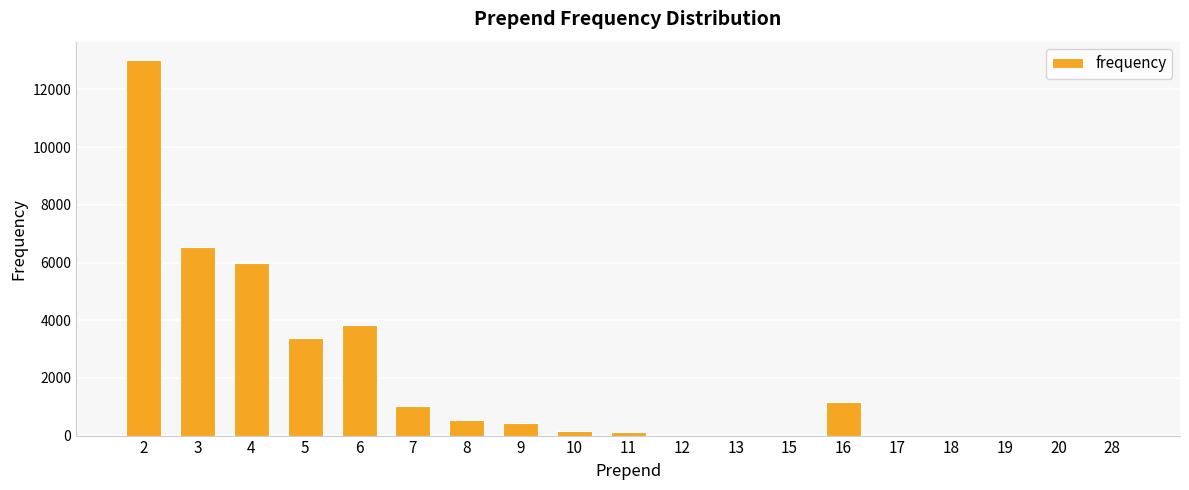

Which label corresponds to the largest value in the chart?

2